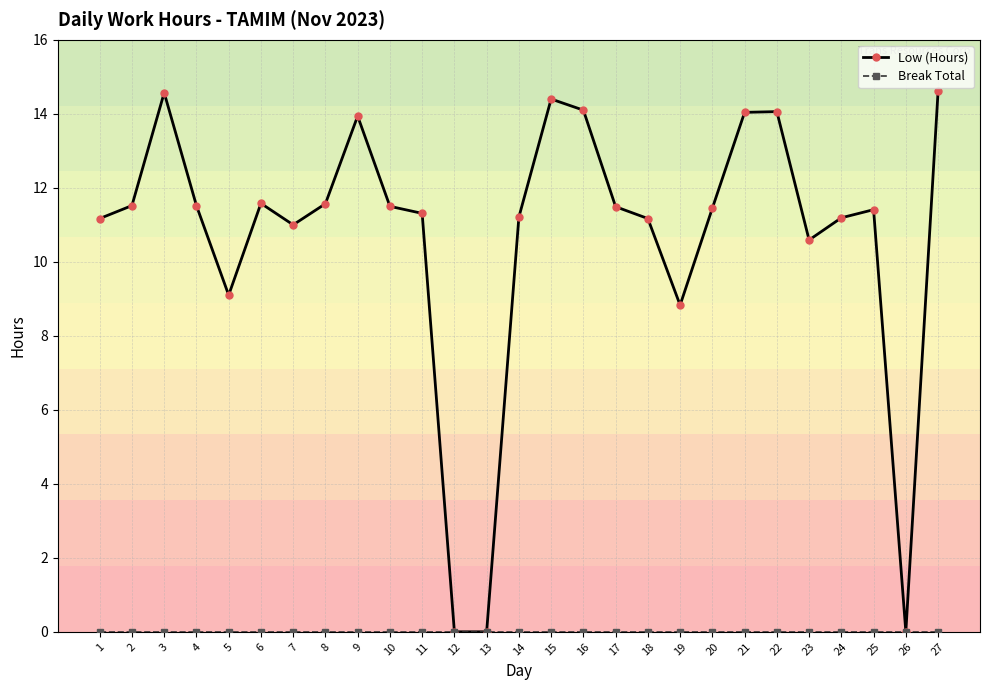

Is it true that Low (Hours) equals 3.6 at 5?

False